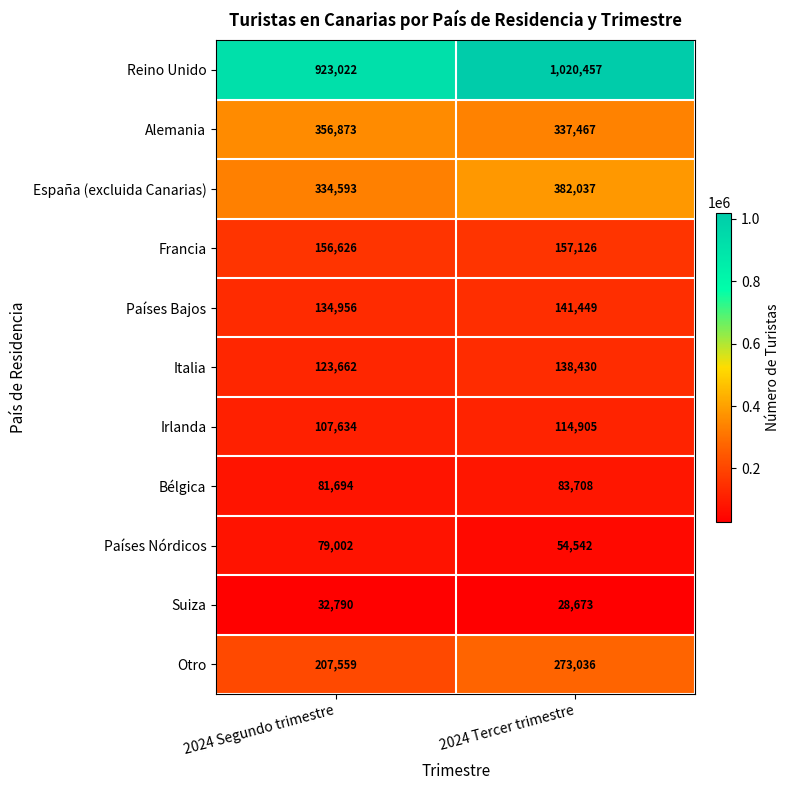

What is the minimum value for Otro?

207559